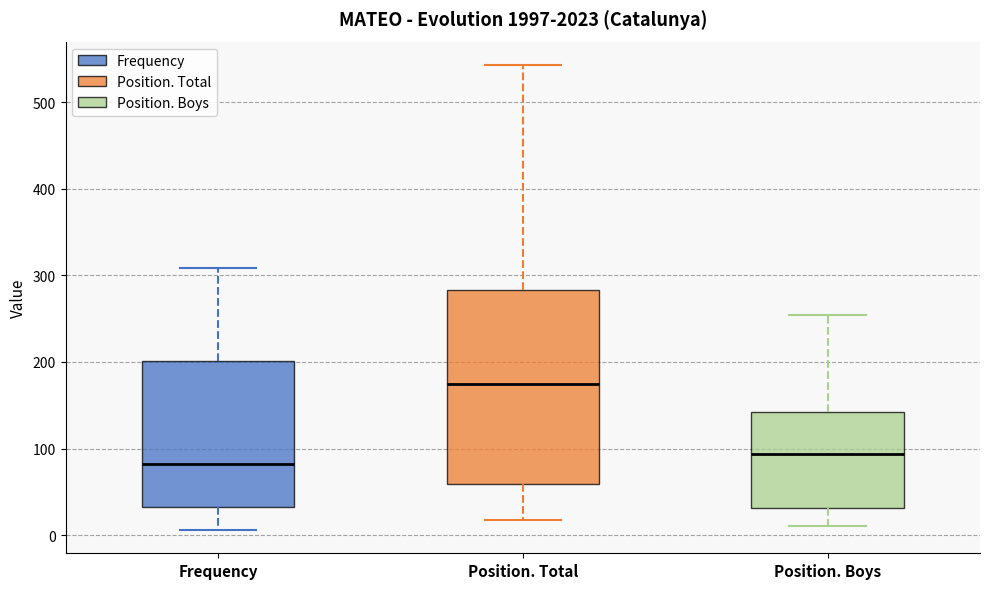

Which box has the lowest median line?

Frequency